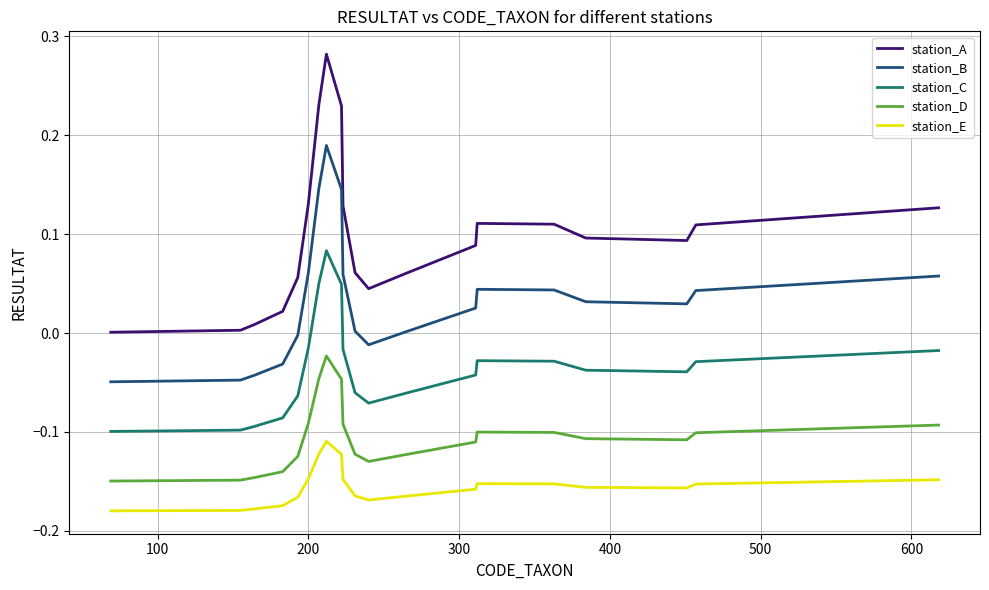

True or false: station_B and station_A intersect in this chart.

False